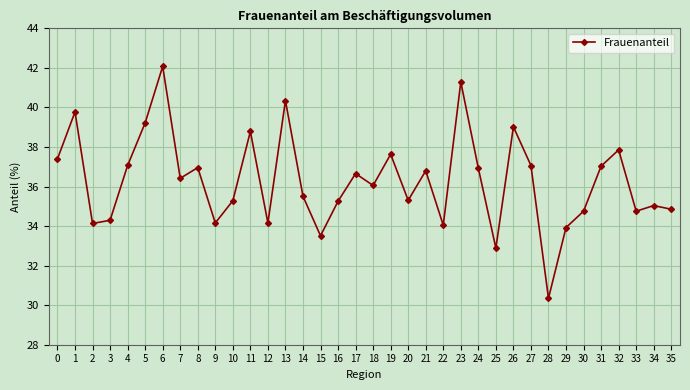

The chart shows a value of 32.9 at 25. True or false?

True